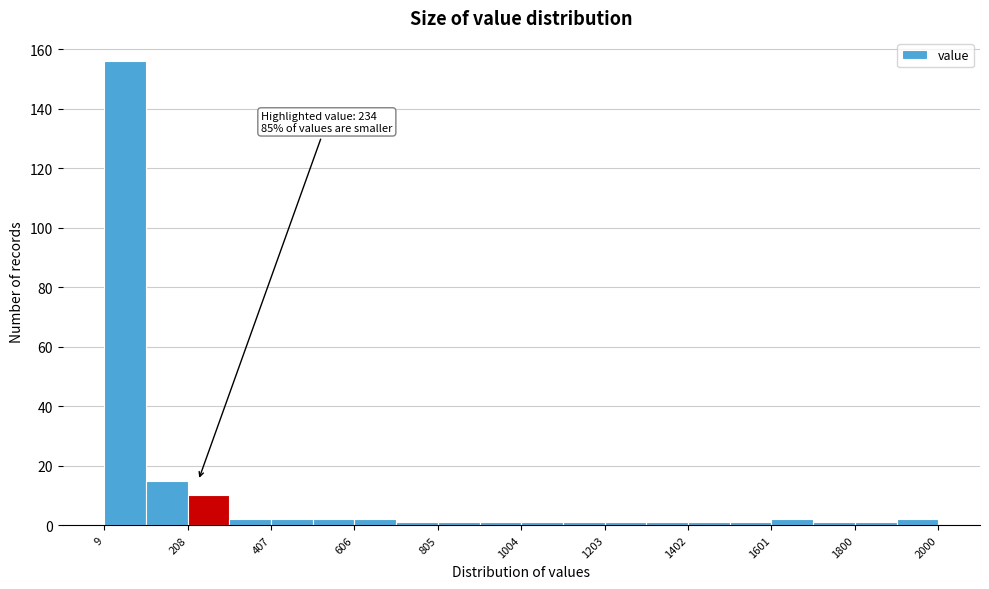

Over which range of the x-axis is the bar tallest?

0 to 100